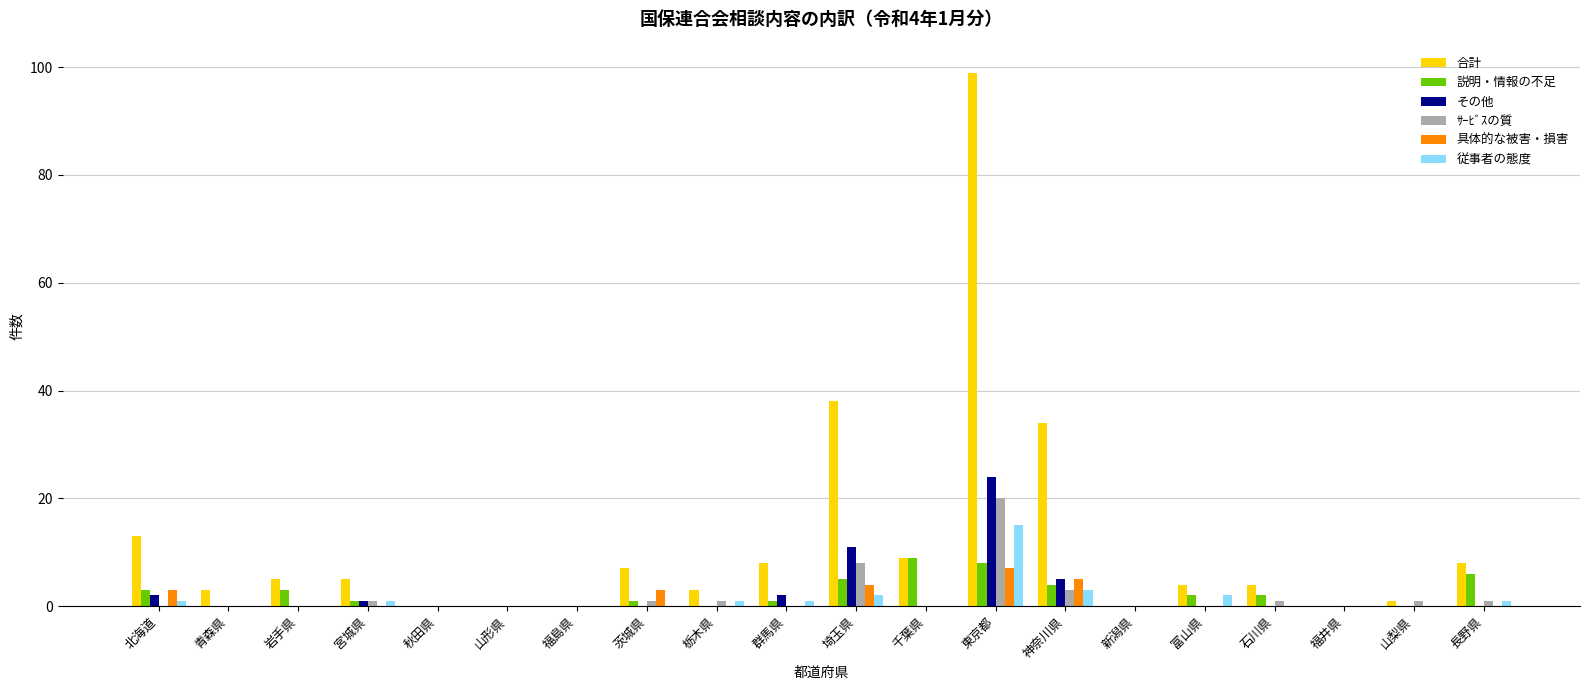

Which category has the highest value in the ｻｰﾋﾞｽの質 series?

東京都